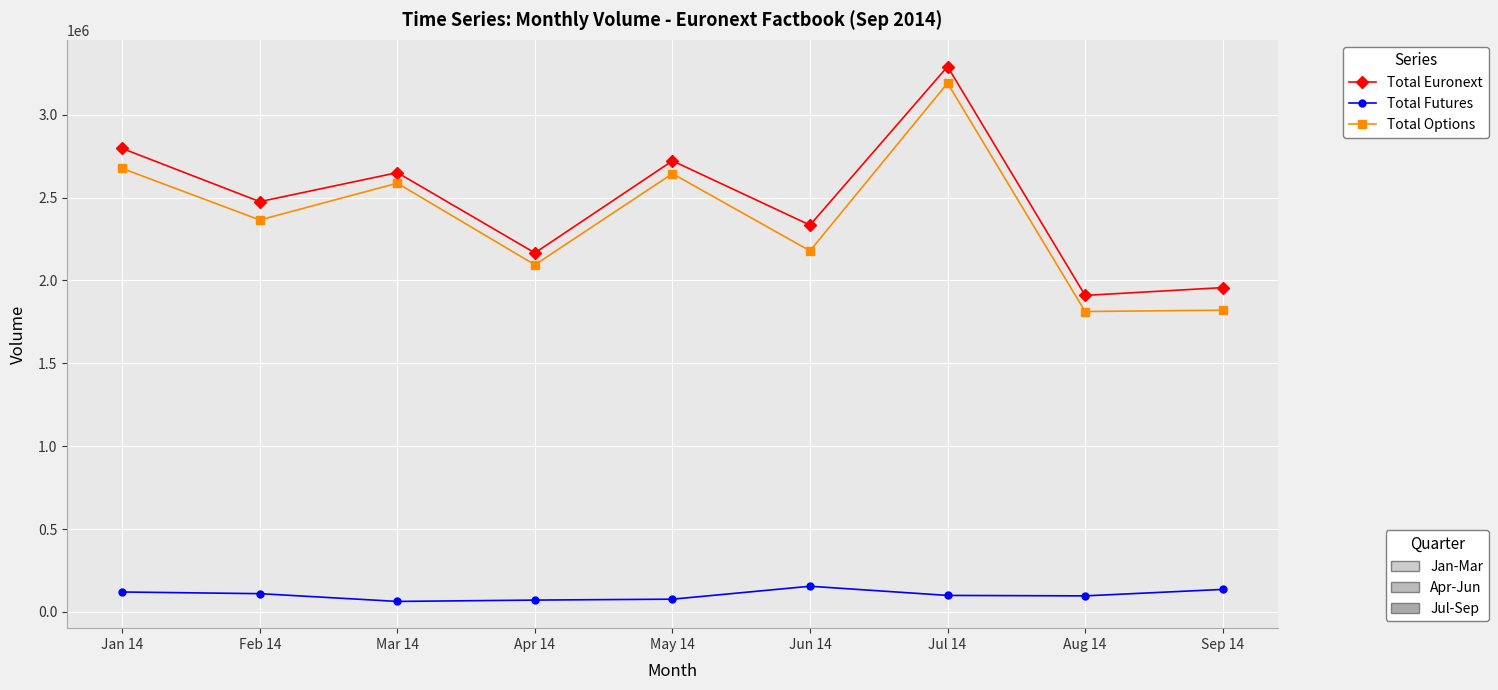

What is the difference between the highest and lowest values at May 14?

2644534